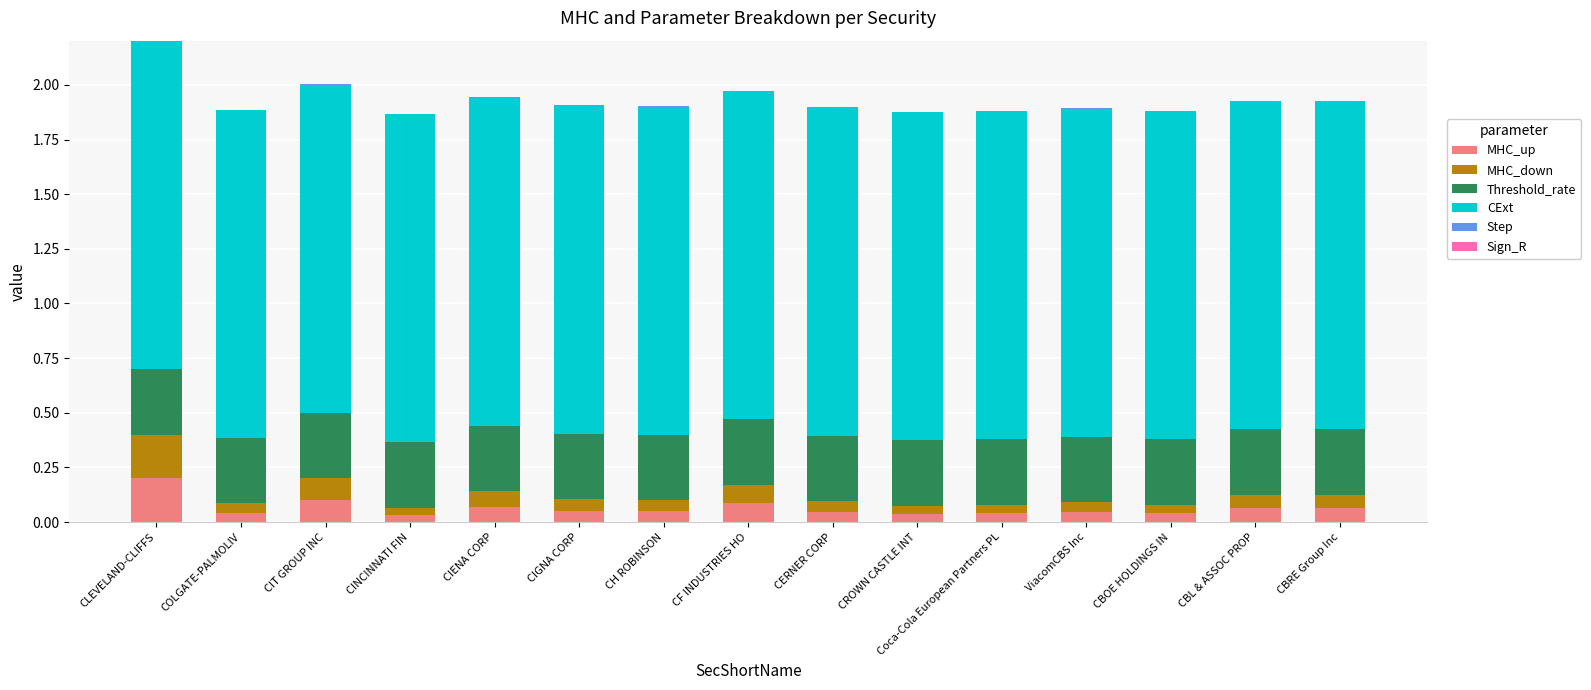

Which category has the highest value in the MHC_up series?

CLEVELAND-CLIFFS